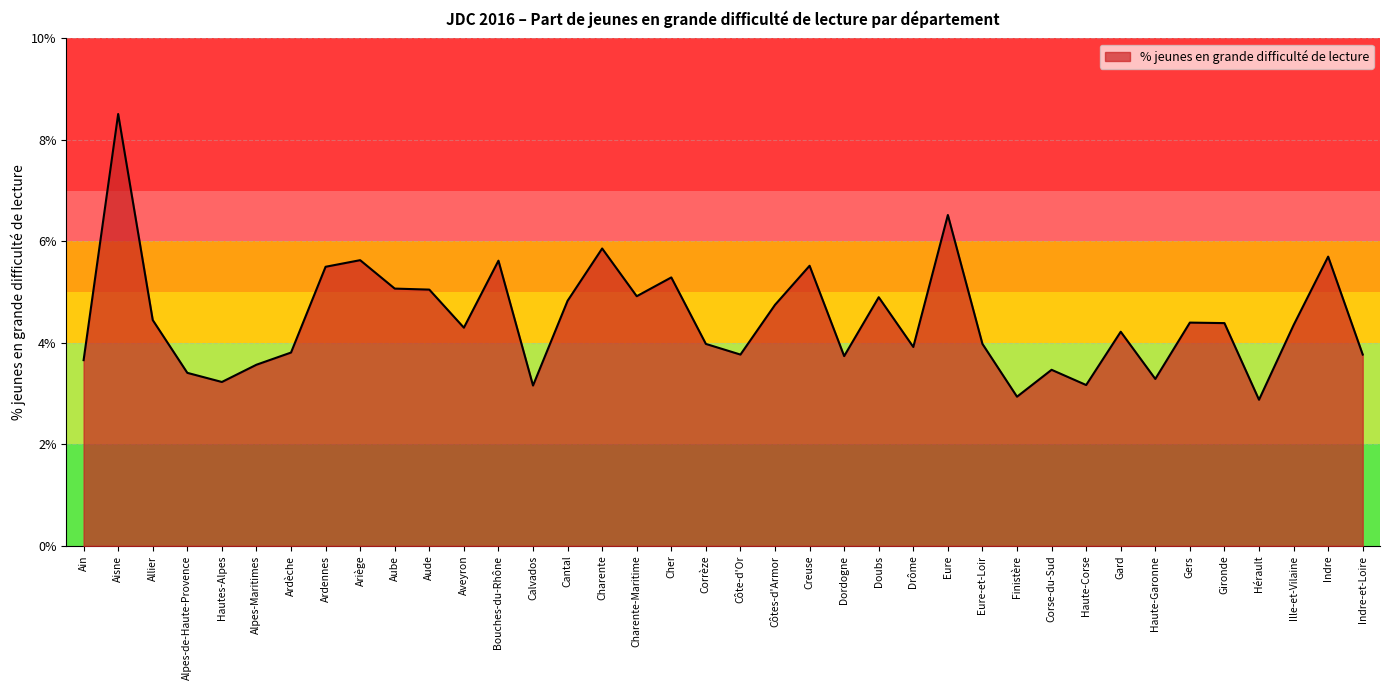

Which category has the highest value across all series?

Aisne